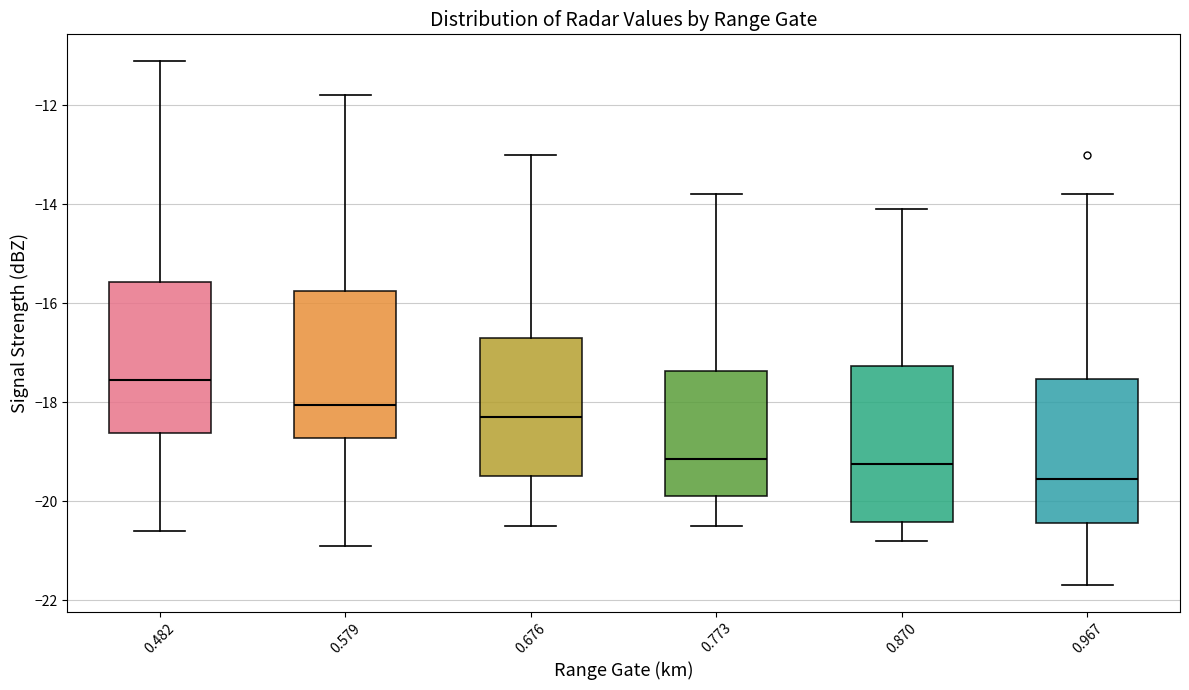

Which box has the lowest median line?

0.967